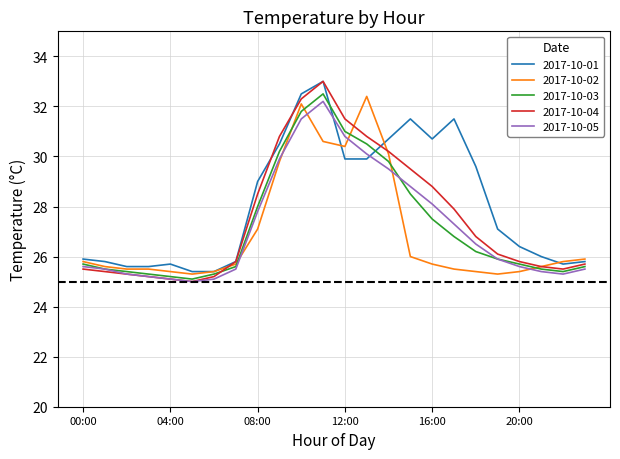

What is the greatest value displayed?

33.0